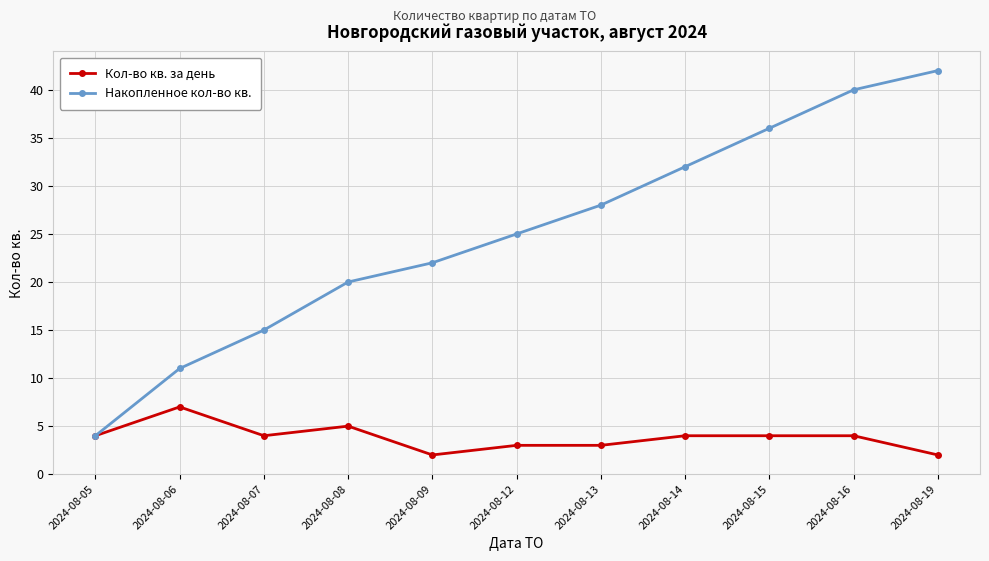

Is it true that Кол-во кв. за день equals 3 at 2024-08-12?

True